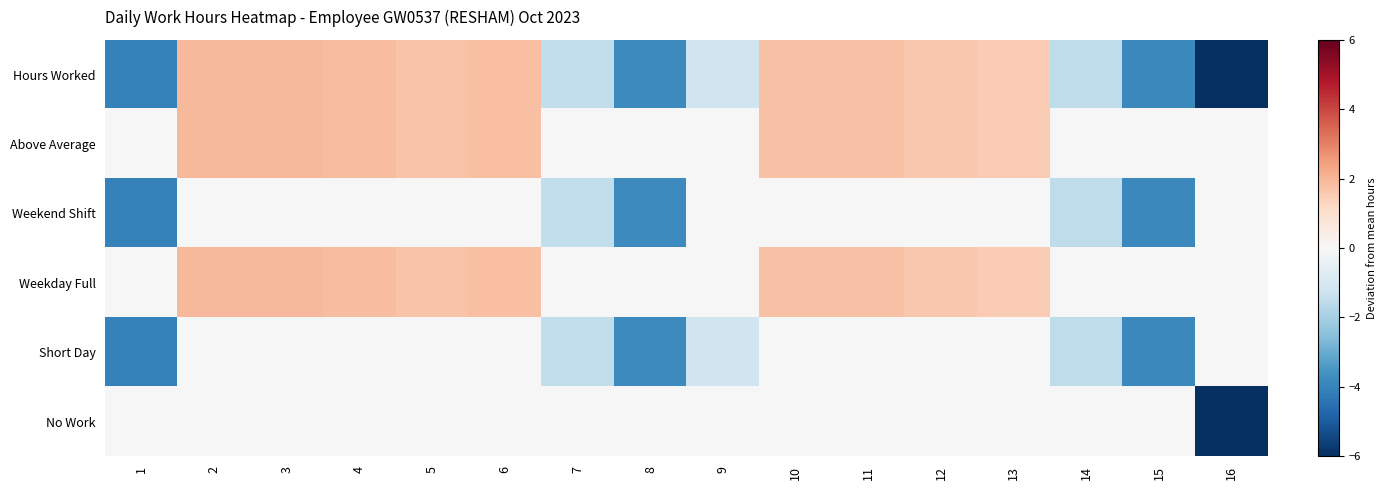

List the series in order of their peak value, highest first.

Hours Worked, Above Average, Weekday Full, Weekend Shift, Short Day, No Work